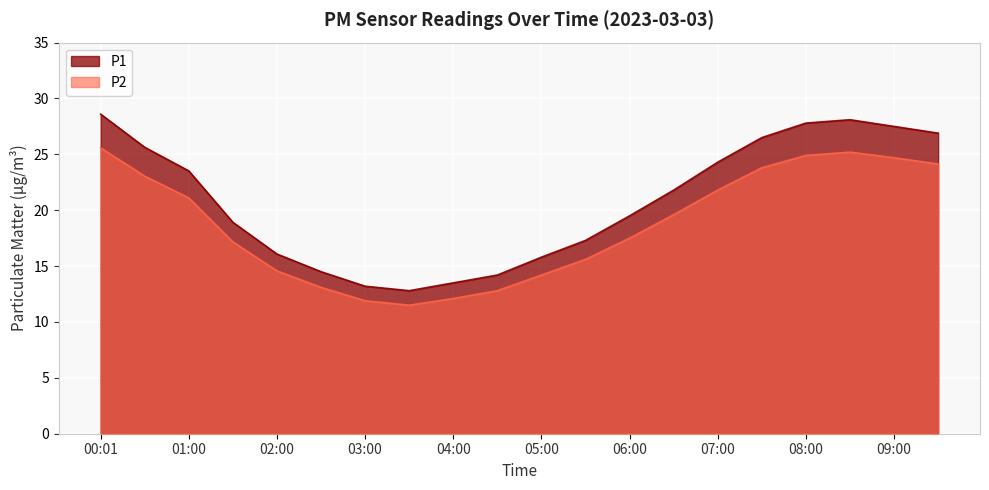

What is the difference between the P2 values at 02:30 and 05:30?

2.5